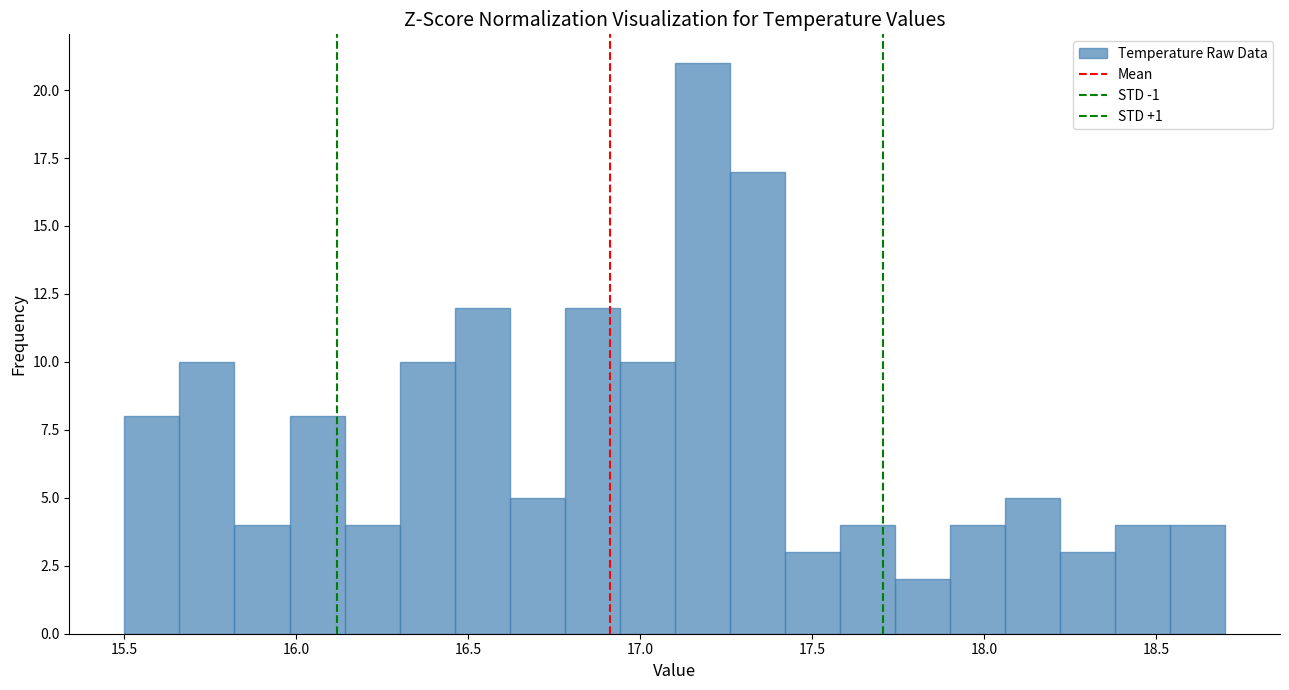

Read against the x-axis, roughly where is the centre of the tallest bar?

17.20